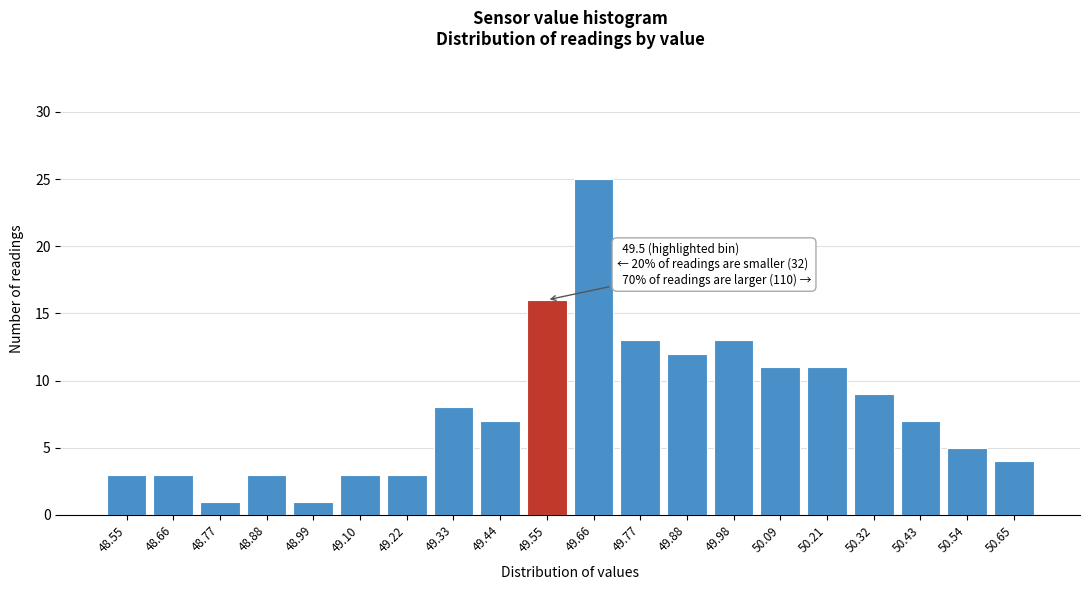

Reading left to right, extract all data points from this chart.

3	3	1	3	1	3	3	8	7	16	25	13	12	13	11	11	9	7	5	4